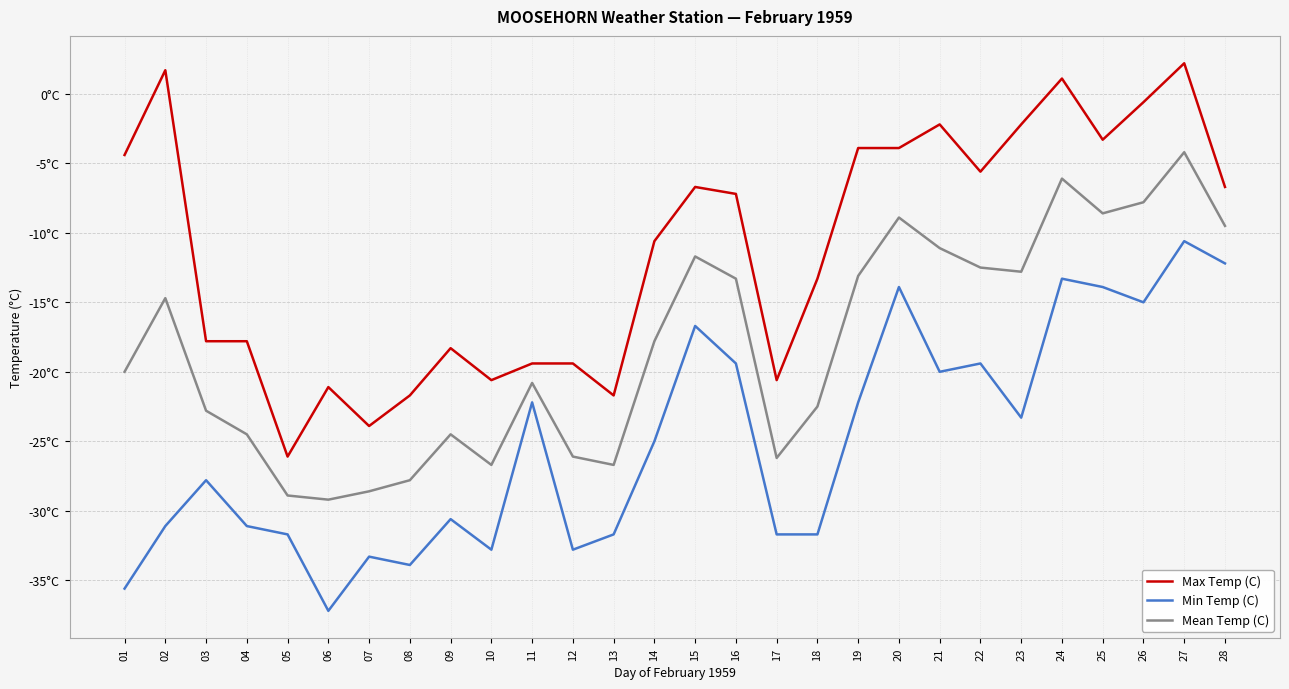

At which category does Max Temp (C) reach its first local valley?

05